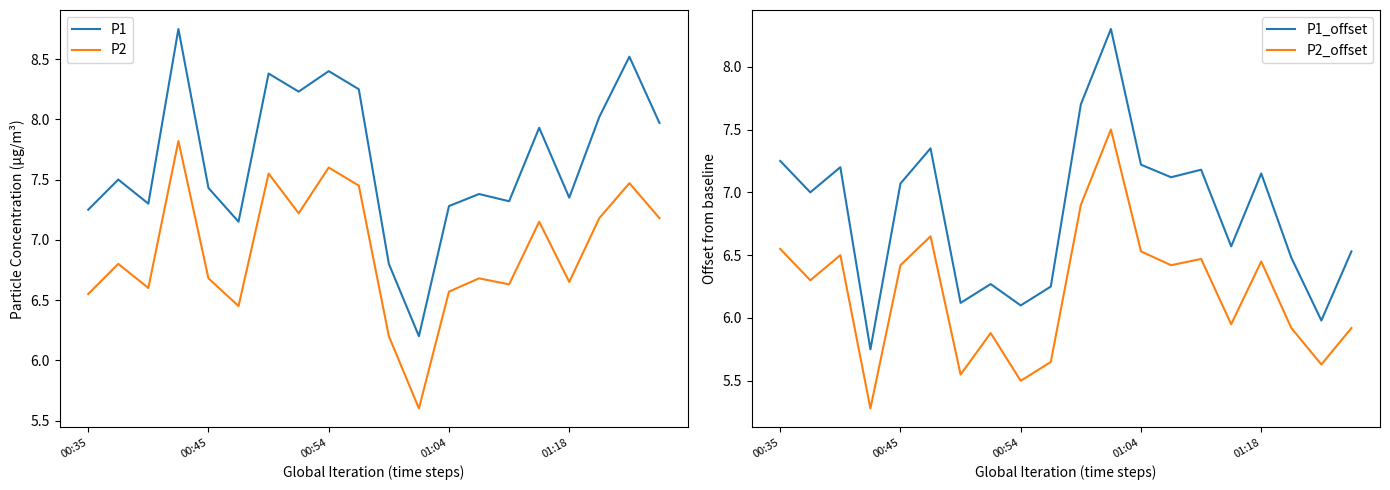

Is this an area chart (filled region under the line)?

No